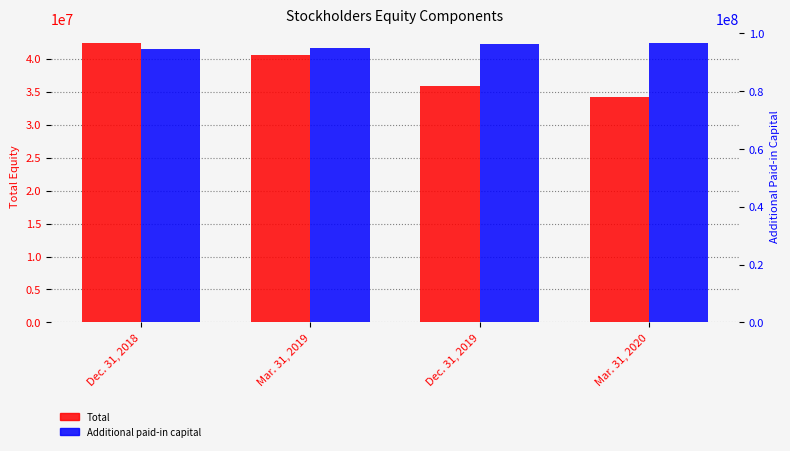

Rank the series at Dec. 31, 2018 from highest to lowest value.

Additional paid-in capital, Total